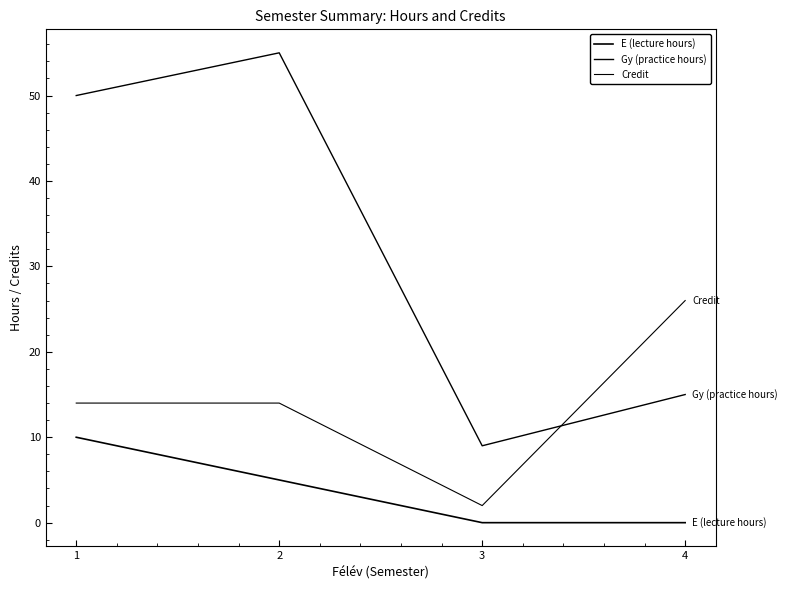

True or false: E (lecture hours) and Credit cross at least once.

False